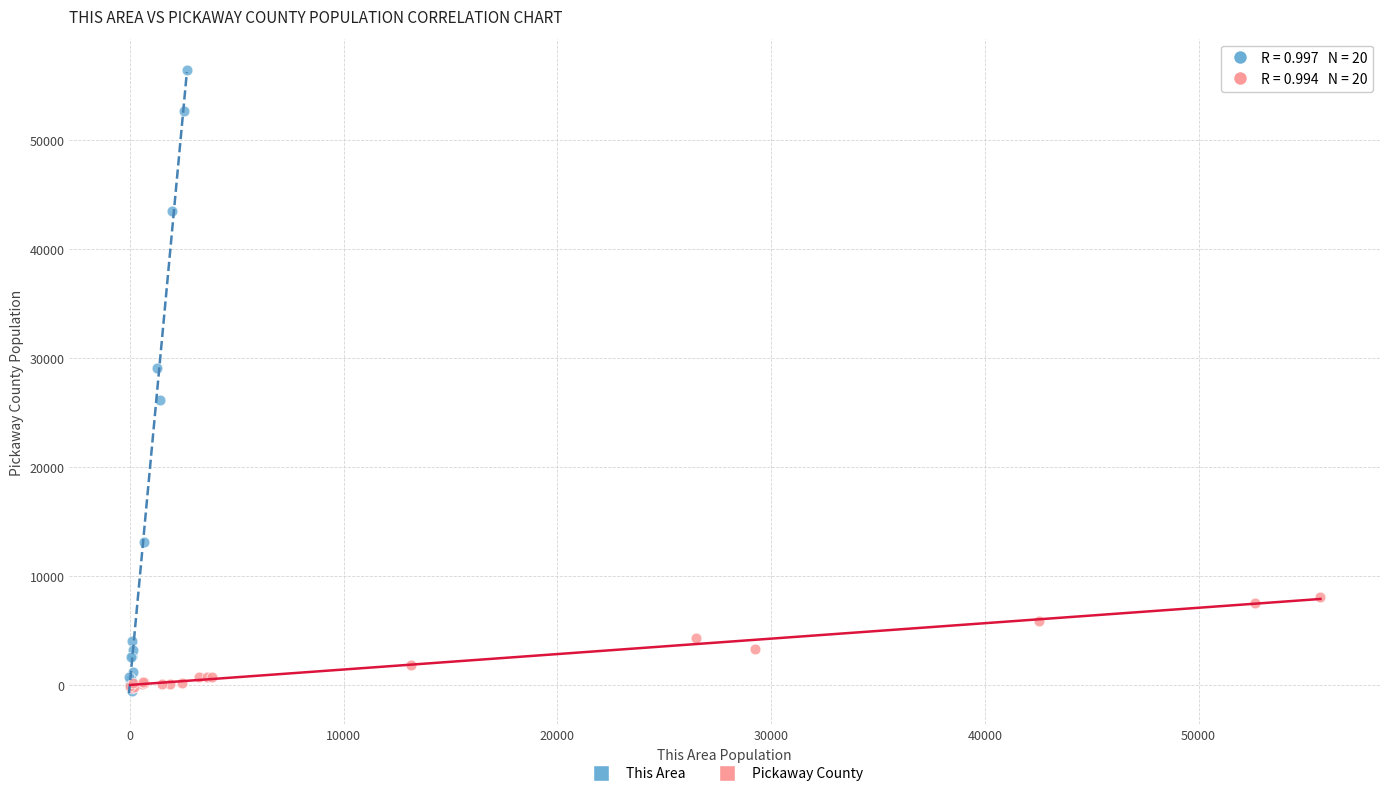

Which series has the largest Y range (max minus min)?

This Area